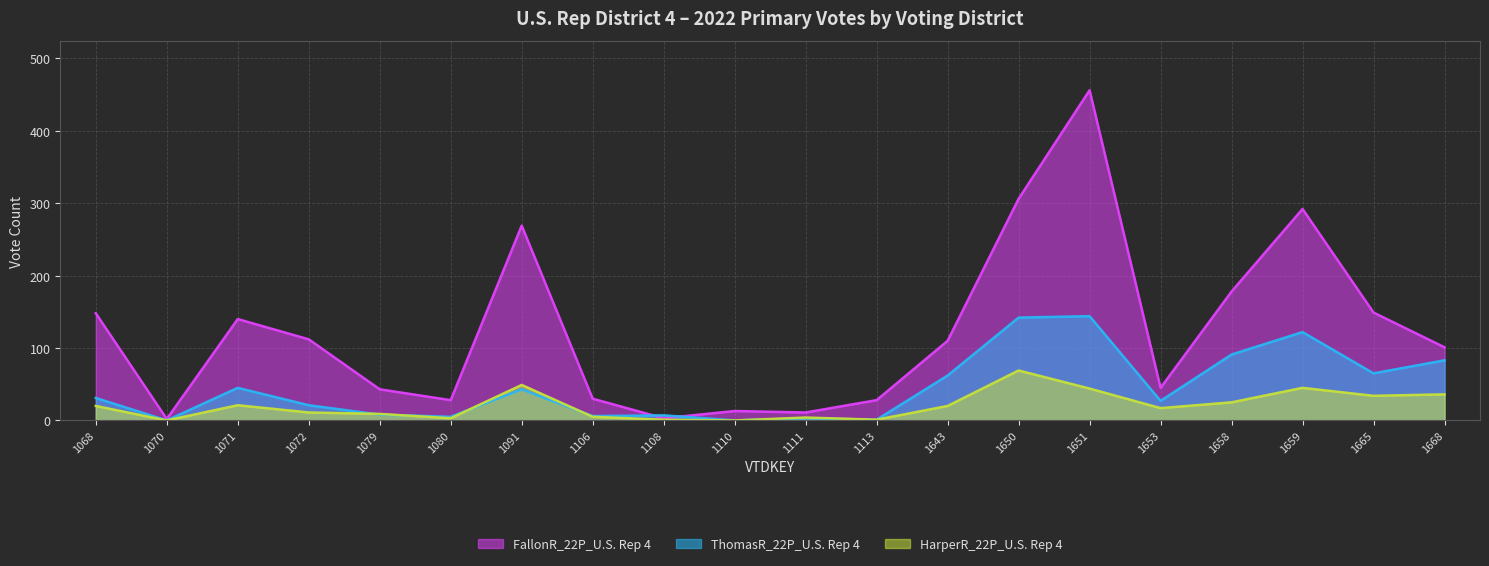

Is it true that ThomasR_22P_U.S. Rep 4 equals 91 at 1658?

True